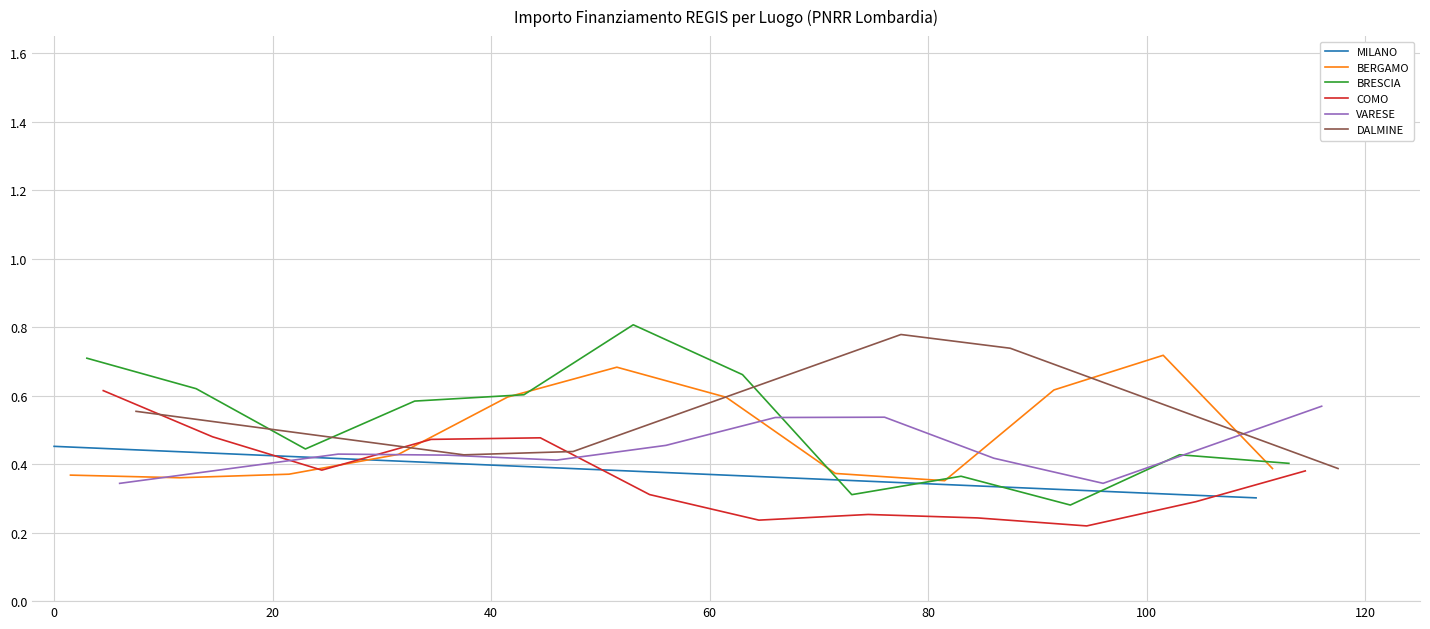

Where do MILANO and COMO first cross each other?

0 and 20